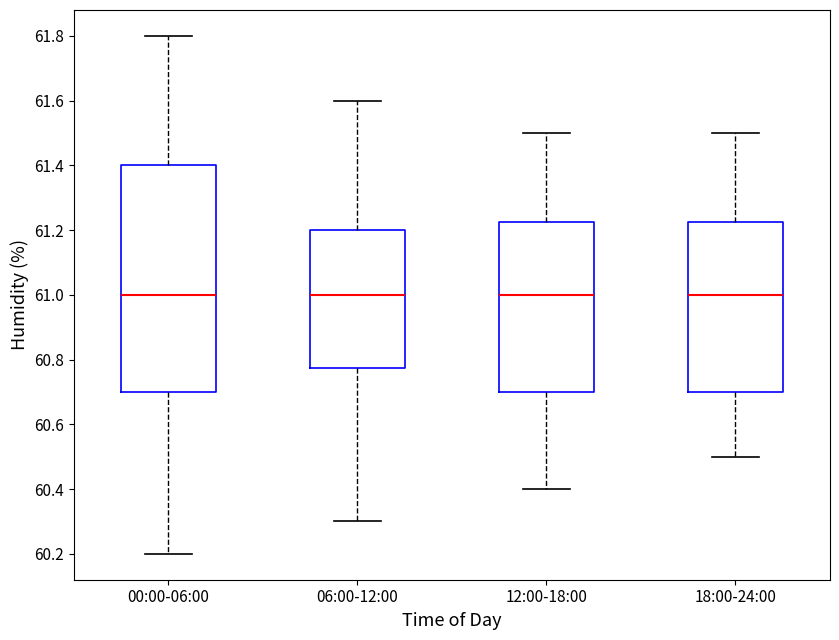

Where does the lower whisker of the box for 06:00-12:00 end on the y-axis? The values are not printed on the chart, so give them approximately, as read against the axis.

60.30